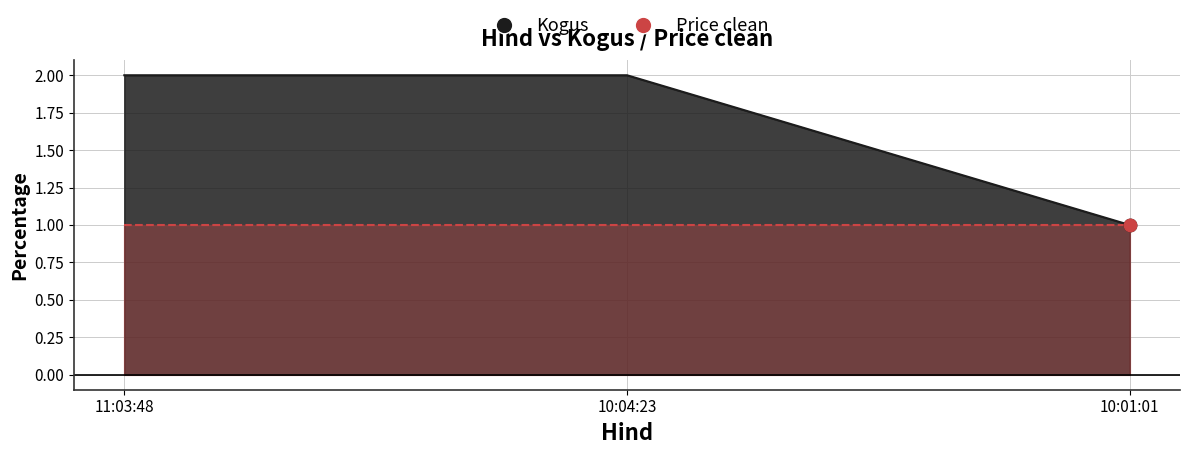

Which has a higher value, 11:03:48 or 10:01:01?

11:03:48